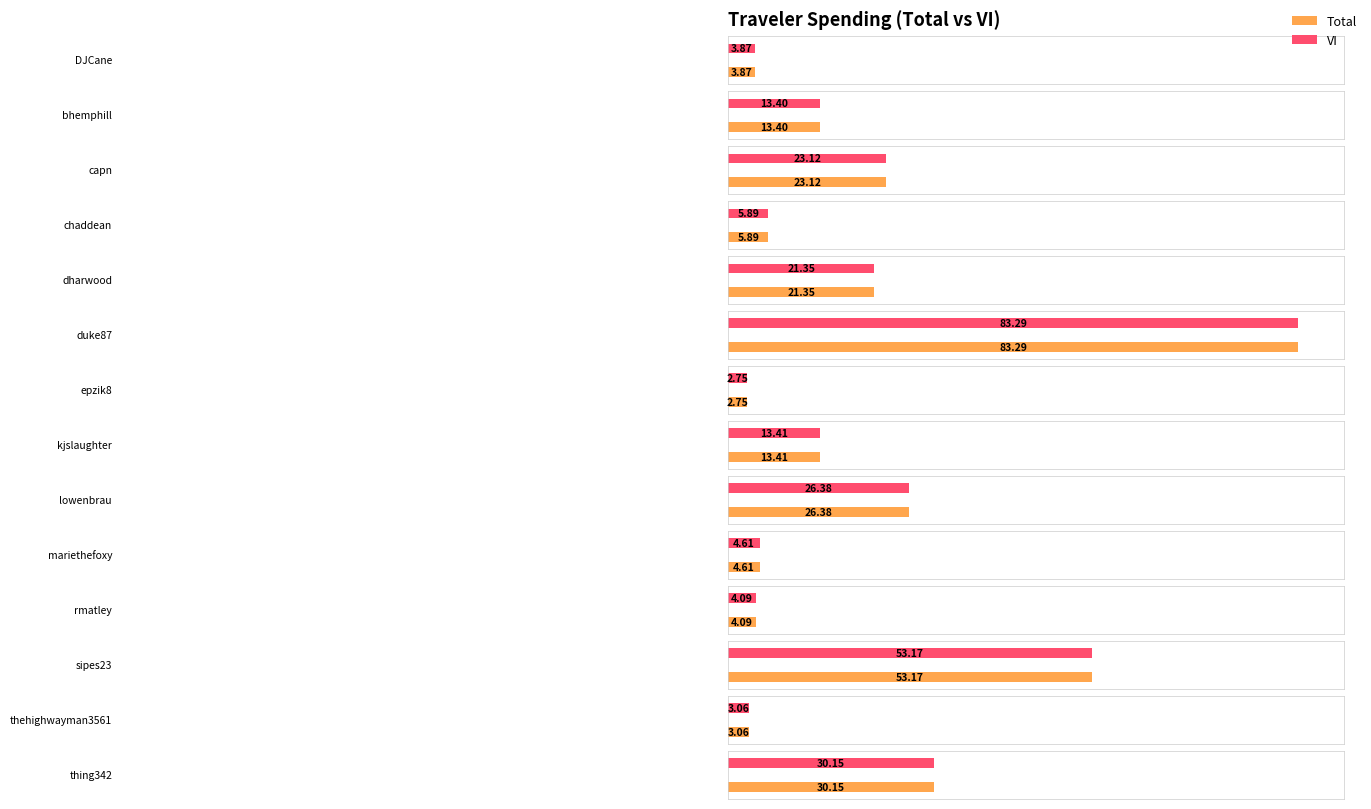

Is it true that Total equals 6.3 at kjslaughter?

False